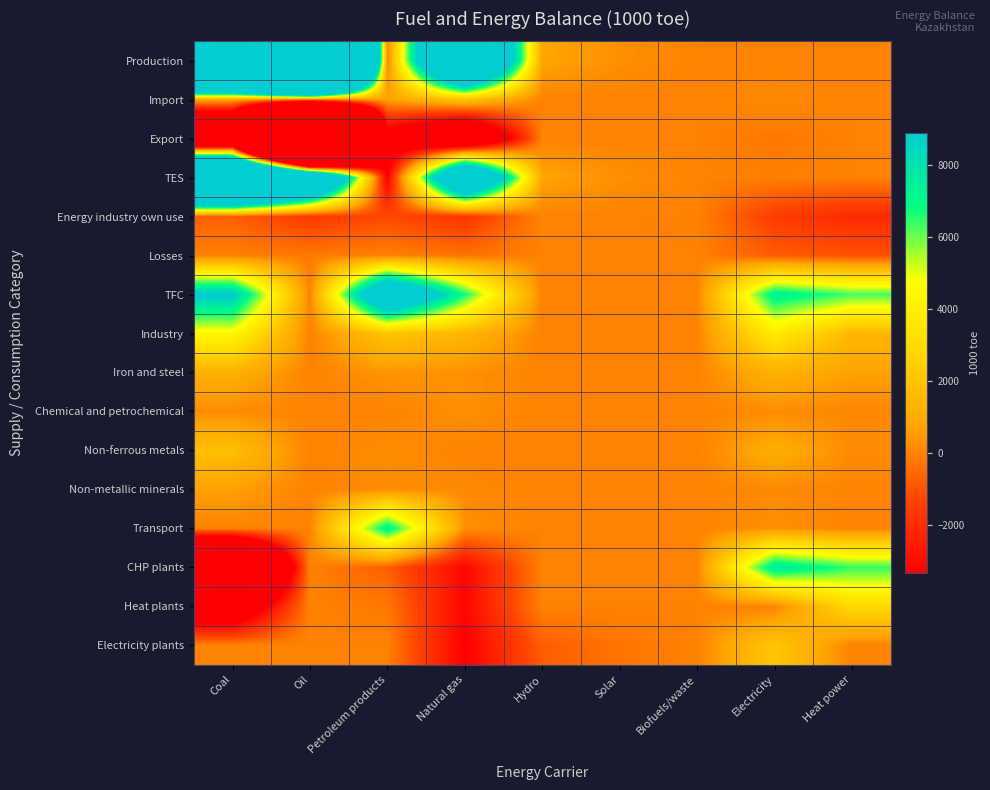

Reading left to right, extract all data points from this chart.

Production: Coal=45859	Oil=87479	Petroleum products=0	Natural gas=22954	Hydro=792	Solar=290	Biofuels/waste=25	Electricity=0	Heat power=0
Import: Coal=988	Oil=5	Petroleum products=679	Natural gas=2003	Hydro=0	Solar=0	Biofuels/waste=6	Electricity=178	Heat power=0
Export: Coal=-13086	Oil=-67843	Petroleum products=-4627	Natural gas=-8458	Hydro=0	Solar=0	Biofuels/waste=0	Electricity=-227	Heat power=0
TES: Coal=33533	Oil=20548	Petroleum products=-3434	Natural gas=16966	Hydro=792	Solar=290	Biofuels/waste=32	Electricity=-49	Heat power=0
Energy industry own use: Coal=-726	Oil=-1656	Petroleum products=-1251	Natural gas=-1790	Hydro=0	Solar=0	Biofuels/waste=-3	Electricity=-1566	Heat power=-2087
Losses: Coal=-53	Oil=-203	Petroleum products=0	Natural gas=-335	Hydro=0	Solar=0	Biofuels/waste=0	Electricity=-812	Heat power=-1014
TFC: Coal=9087	Oil=2	Petroleum products=13620	Natural gas=6762	Hydro=0	Solar=0	Biofuels/waste=26	Electricity=7469	Heat power=6295
Industry: Coal=4442	Oil=0	Petroleum products=2012	Natural gas=1408	Hydro=0	Solar=0	Biofuels/waste=1	Electricity=3783	Heat power=1461
Iron and steel: Coal=1196	Oil=0	Petroleum products=410	Natural gas=310	Hydro=0	Solar=0	Biofuels/waste=0	Electricity=1234	Heat power=678
Chemical and petrochemical: Coal=204	Oil=0	Petroleum products=20	Natural gas=309	Hydro=0	Solar=0	Biofuels/waste=1	Electricity=206	Heat power=105
Non-ferrous metals: Coal=1787	Oil=0	Petroleum products=240	Natural gas=5	Hydro=0	Solar=0	Biofuels/waste=0	Electricity=1101	Heat power=188
Non-metallic minerals: Coal=661	Oil=0	Petroleum products=227	Natural gas=147	Hydro=0	Solar=0	Biofuels/waste=0	Electricity=153	Heat power=42
Transport: Coal=19	Oil=2	Petroleum products=7402	Natural gas=296	Hydro=0	Solar=0	Biofuels/waste=2	Electricity=326	Heat power=0
CHP plants: Coal=-16459	Oil=0	Petroleum products=-759	Natural gas=-3158	Hydro=0	Solar=0	Biofuels/waste=0	Electricity=7769	Heat power=6445
Heat plants: Coal=-6062	Oil=0	Petroleum products=-202	Natural gas=-3163	Hydro=0	Solar=0	Biofuels/waste=0	Electricity=0	Heat power=2956
Electricity plants: Coal=0	Oil=0	Petroleum products=0	Natural gas=-3379	Hydro=-792	Solar=-290	Biofuels/waste=-1	Electricity=2126	Heat power=0